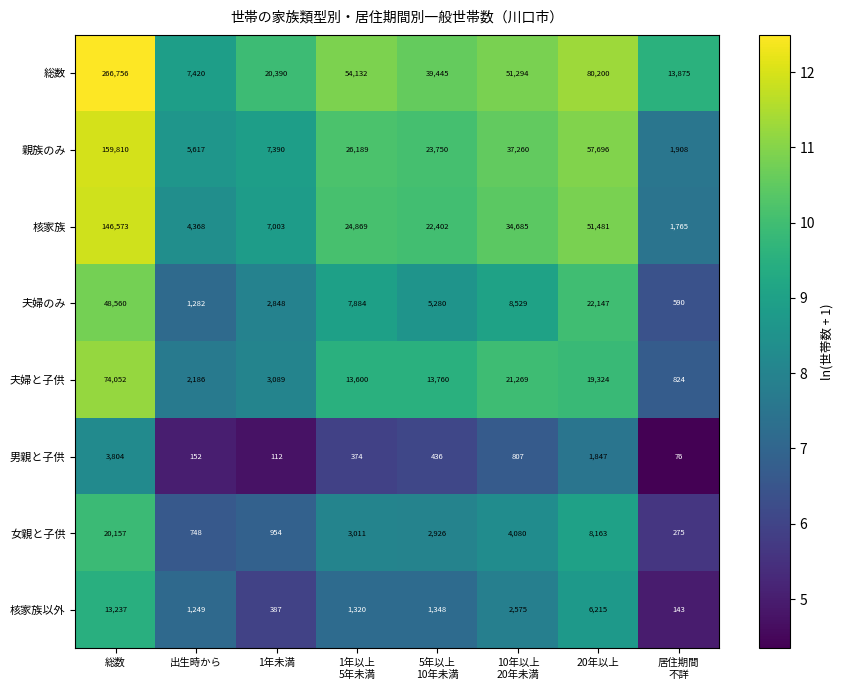

Rank the series by their maximum value, from highest to lowest.

総数, 親族のみ, 核家族, 夫婦と子供, 夫婦のみ, 女親と子供, 核家族以外, 男親と子供